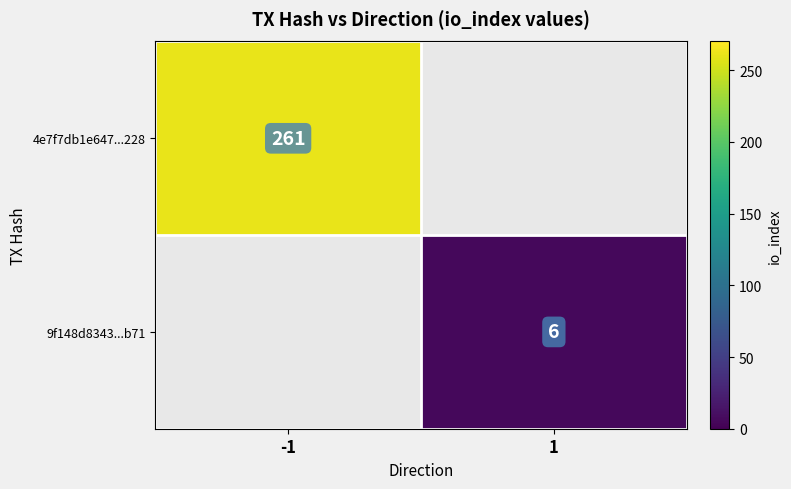

Is it true that 4e7f7db1e647...228 equals 261 at -1?

True